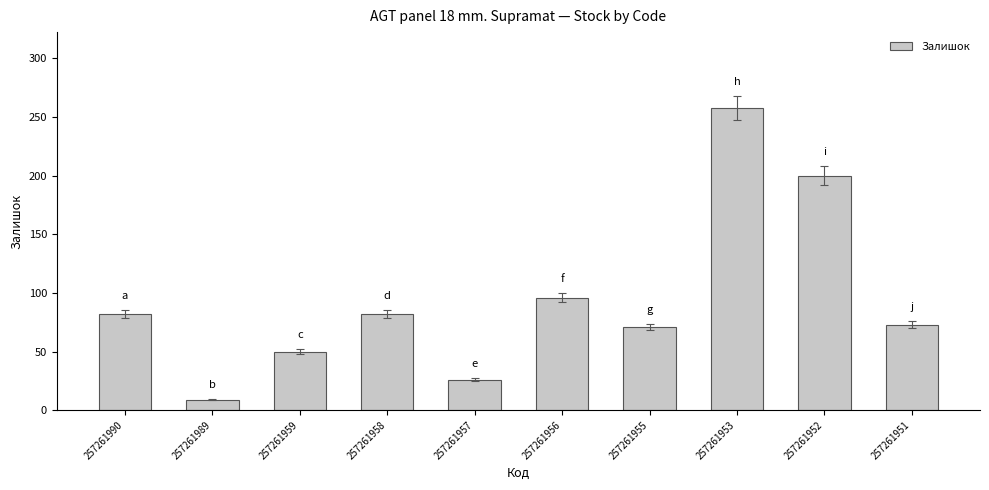

What is the ratio of the value at 257261953 to the value at 257261958?

3.1